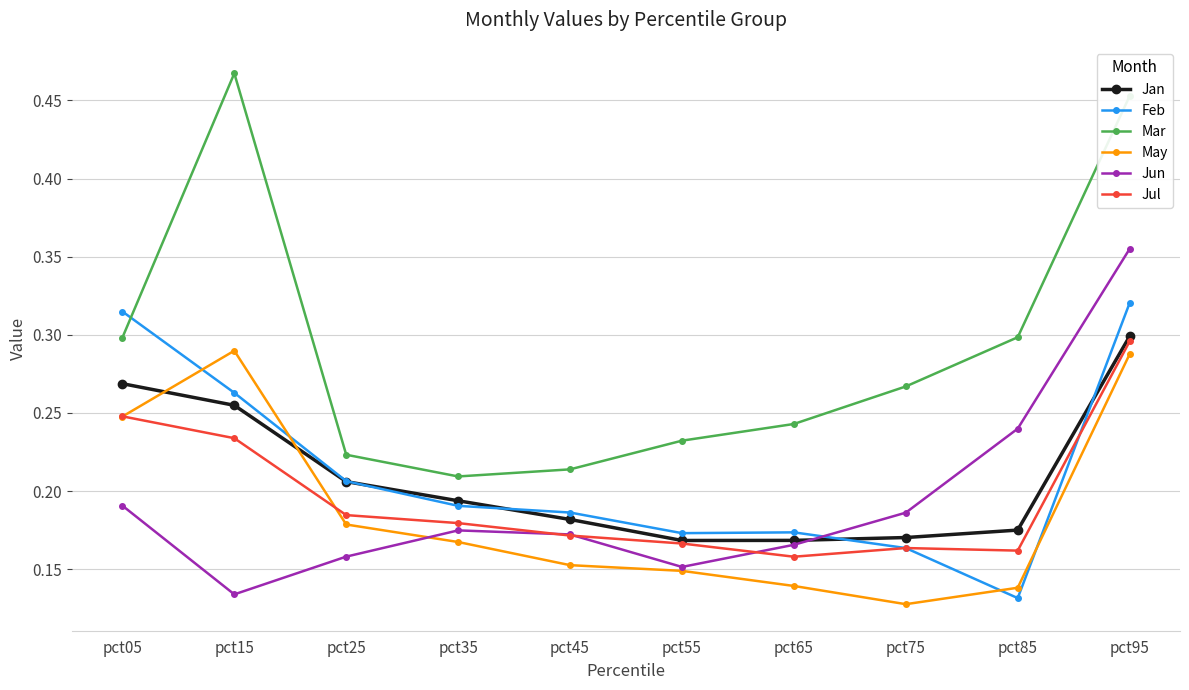

How many interior local valleys does the Mar series have?

1